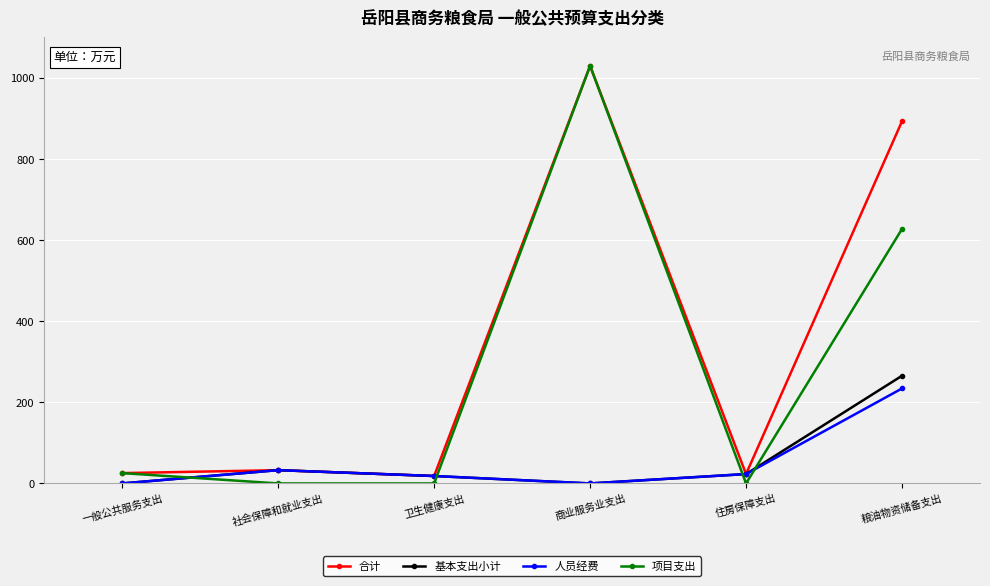

Is the value of 合计 at 商业服务业支出 greater than the value of 人员经费 at 商业服务业支出?

Yes